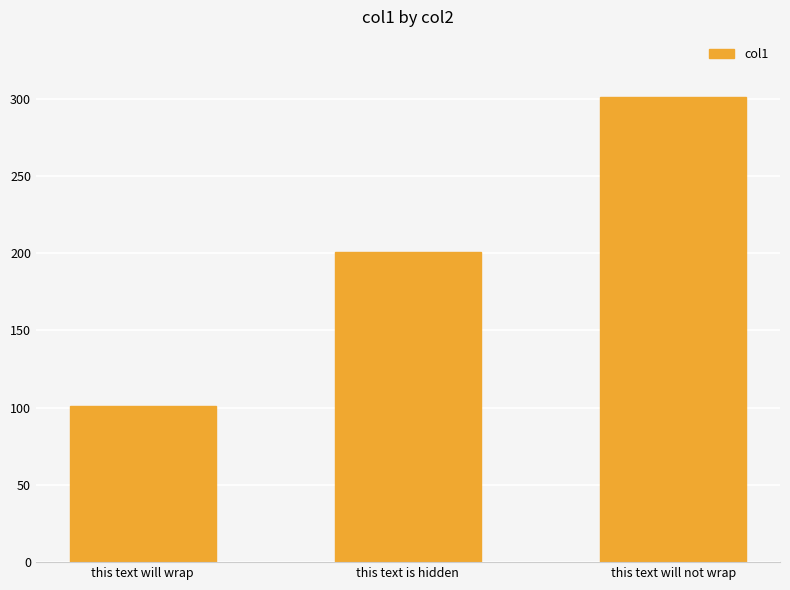

Reading left to right, what are all the values shown in this chart?

this text will wrap=101	this text is hidden=201	this text will not wrap=301